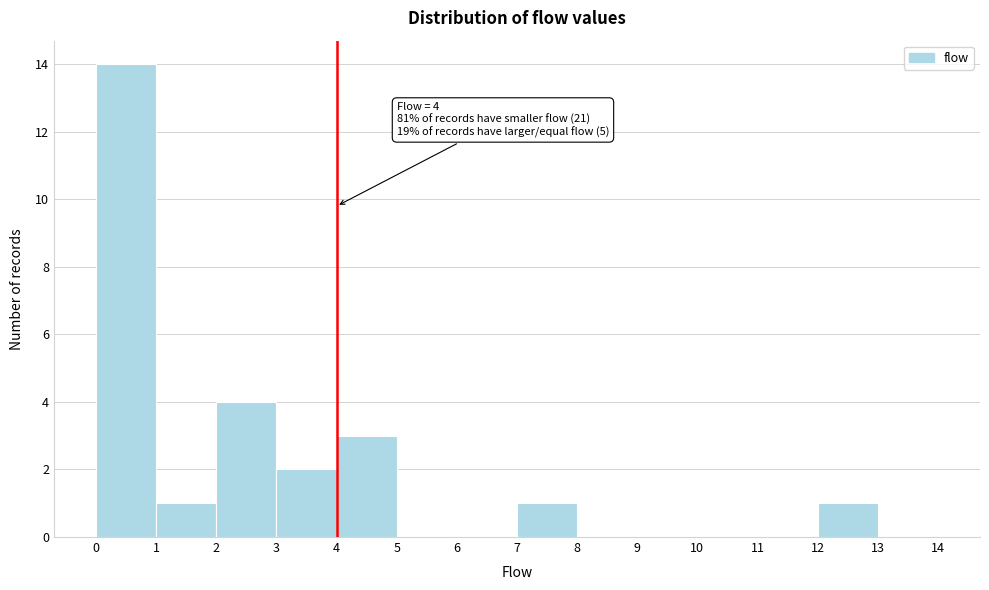

Which range on the x-axis has the tallest bar?

0 to 1